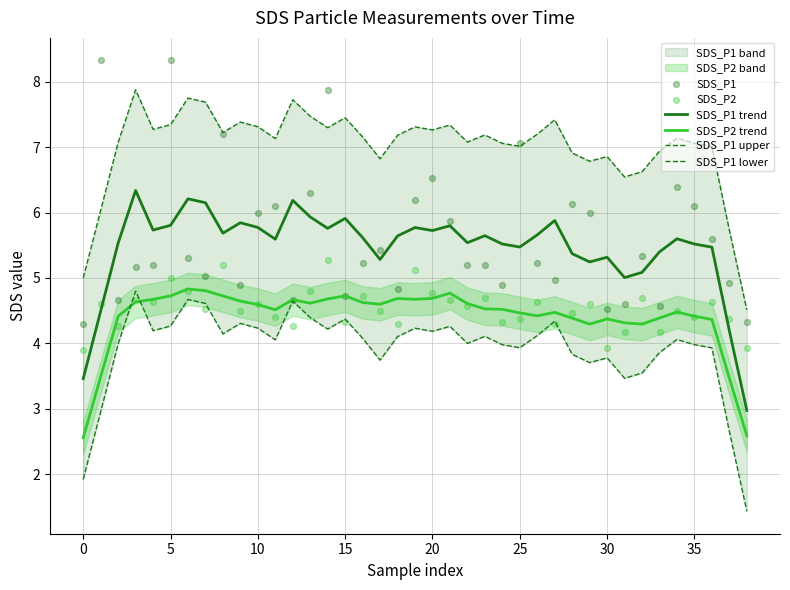

Is the value of SDS_P1 lower at 31 greater than the value of SDS_P2 trend at 23?

No